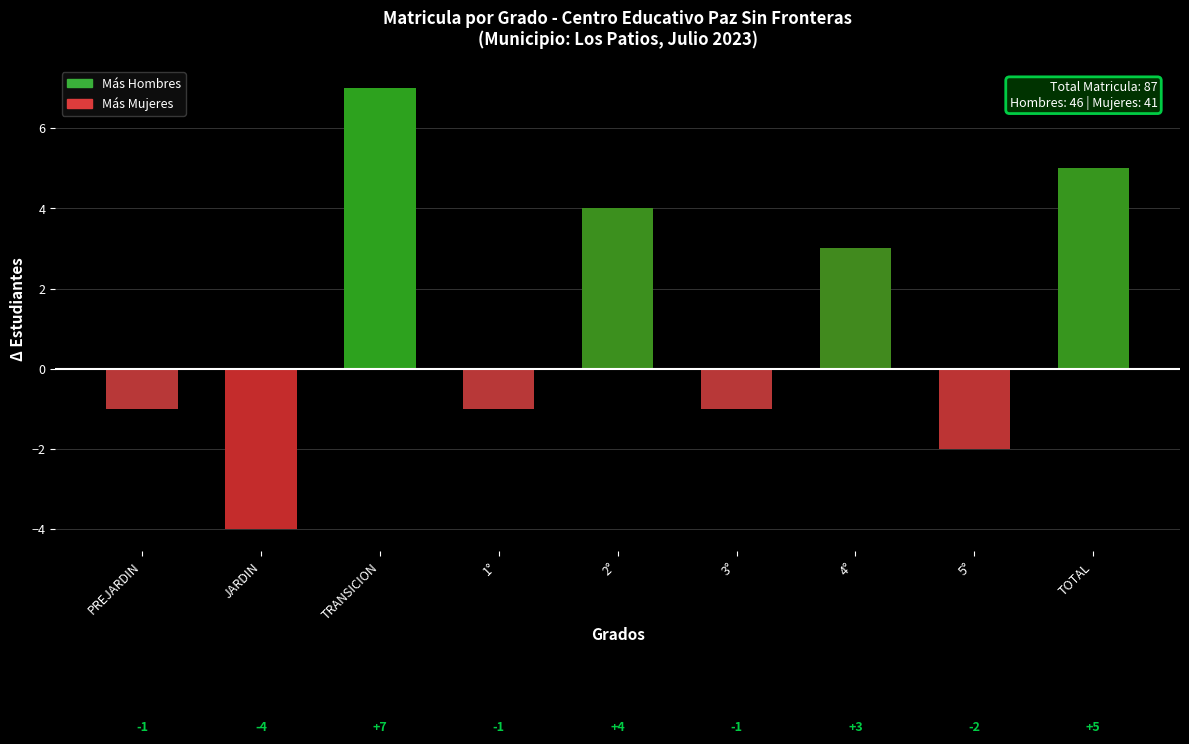

Which category has the lowest value across all series?

JARDIN